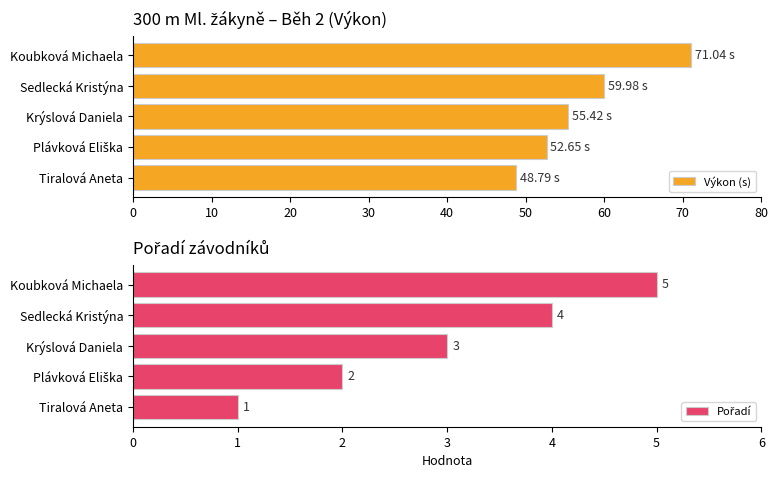

What are all the series names shown in the legend?

Výkon (s), Pořadí